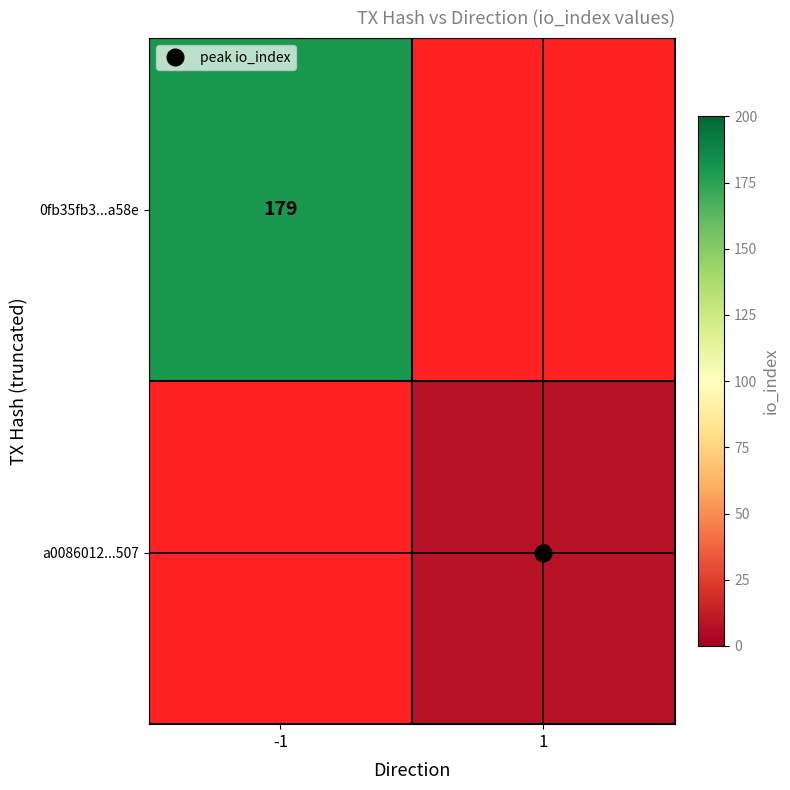

What value does the 0fb35fb3...a58e series have at -1?

179.0